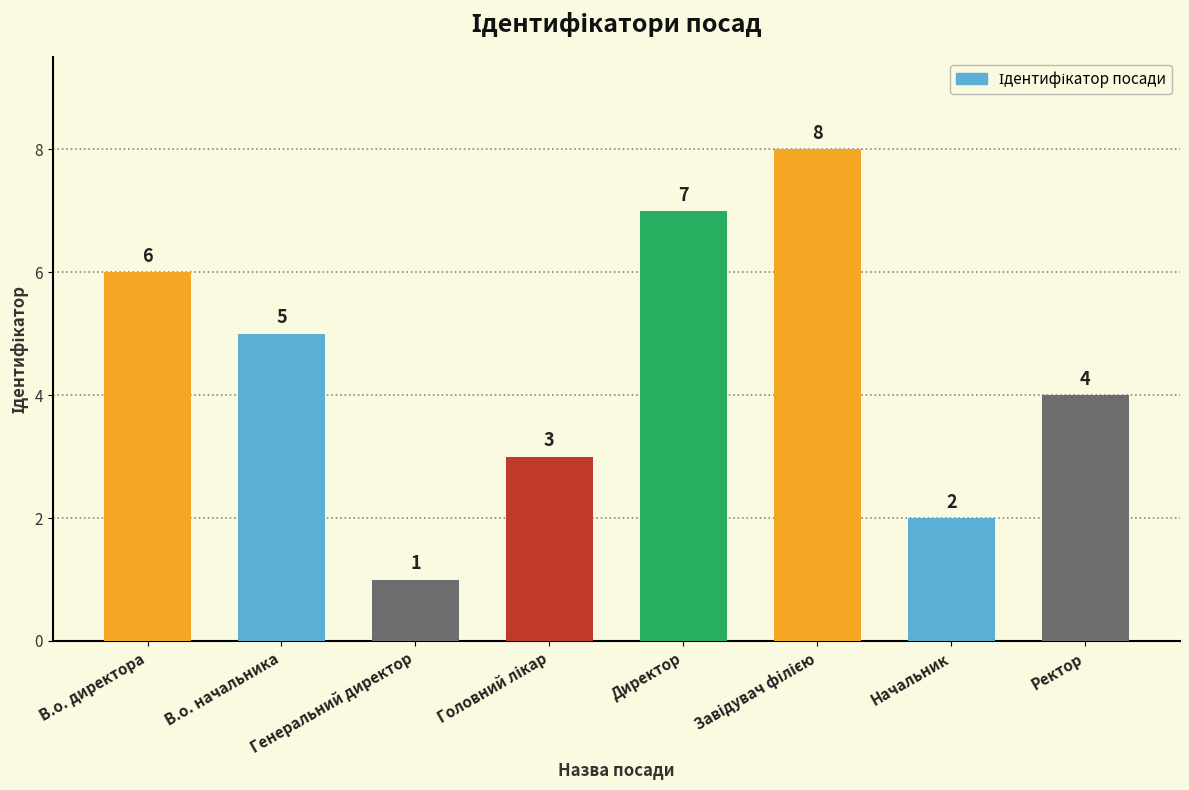

What is the difference between the second highest and second lowest values?

5